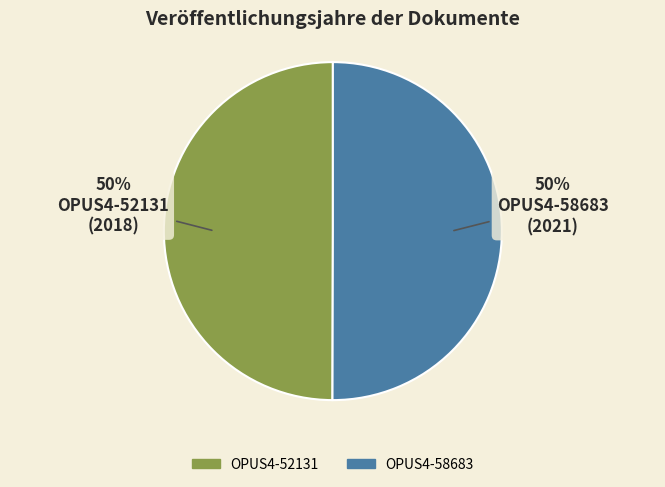

True or false: OPUS4-58683 accounts for 50% of the total.

True